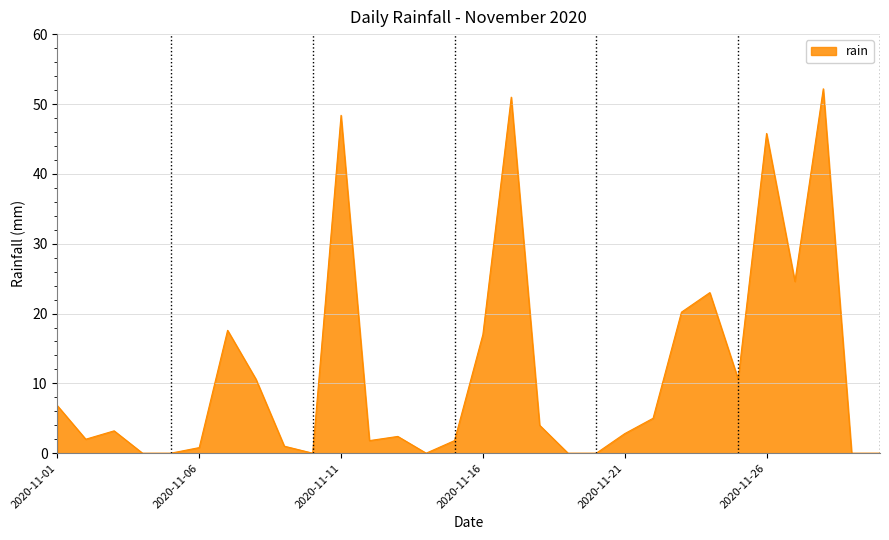

What is the maximum value shown in the chart?

52.2